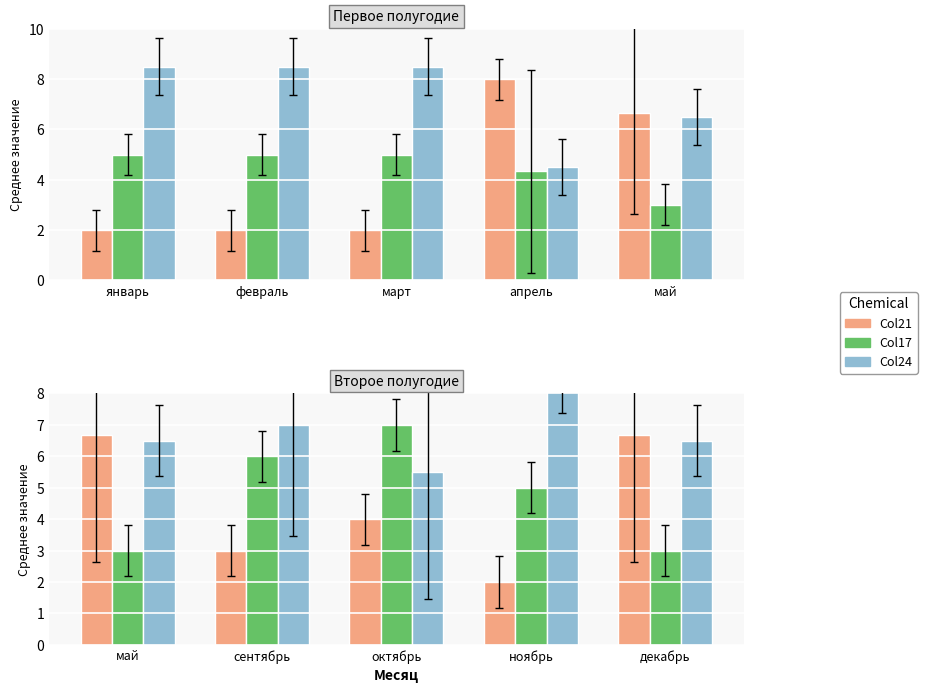

Which series has the largest range (max minus min)?

Col21